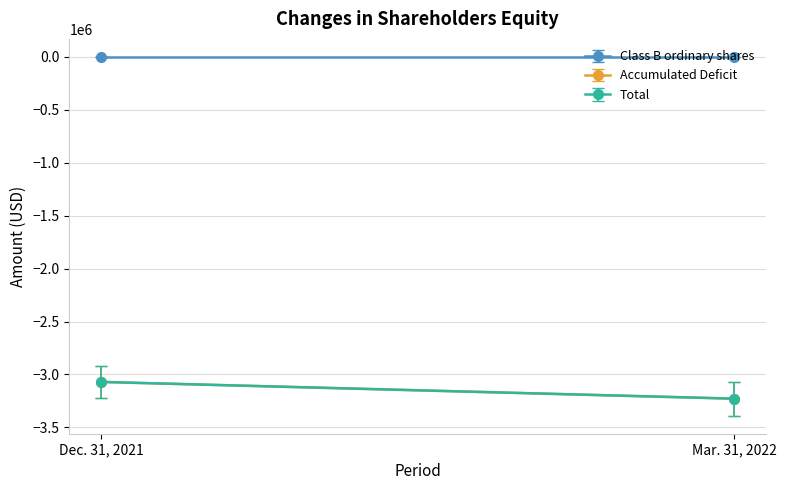

Reading right to left, list all the values displayed in this chart.

Class B ordinary shares: Mar. 31, 2022=288	Dec. 31, 2021=288
Accumulated Deficit: Mar. 31, 2022=-3228837	Dec. 31, 2021=-3070698
Total: Mar. 31, 2022=-3228537	Dec. 31, 2021=-3070398